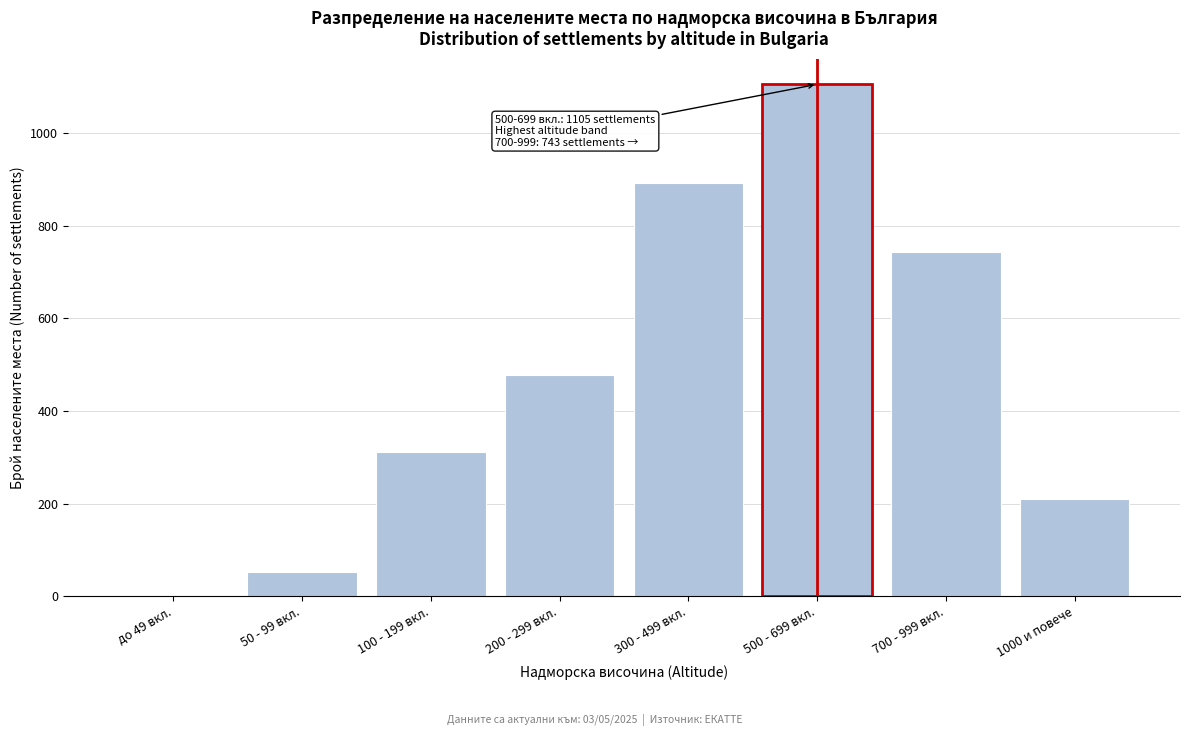

Reading right to left, list all the values displayed in this chart.

1000 и повече=210	700 - 999 вкл.=743	500 - 699 вкл.=1105	300 - 499 вкл.=892	200 - 299 вкл.=478	100 - 199 вкл.=312	50 - 99 вкл.=52	до 49 вкл.=0